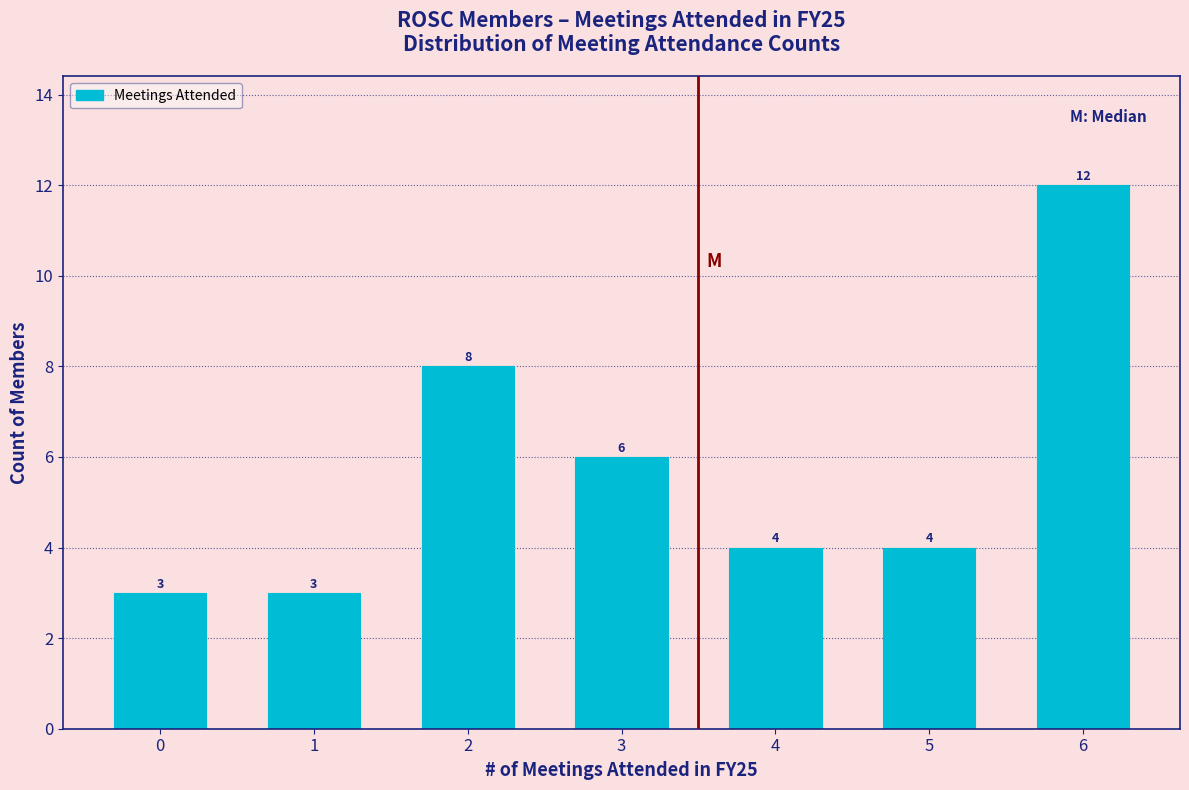

Reading left to right, list all the values displayed in this chart.

3	3	8	6	4	4	12